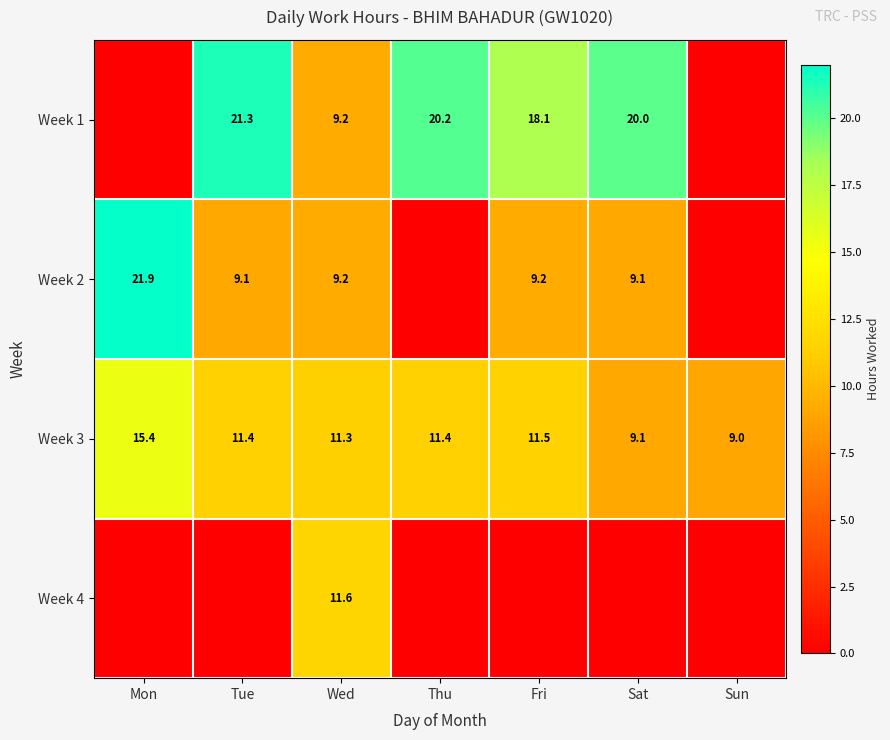

What value does the Week 3 series have at Wed?

11.3